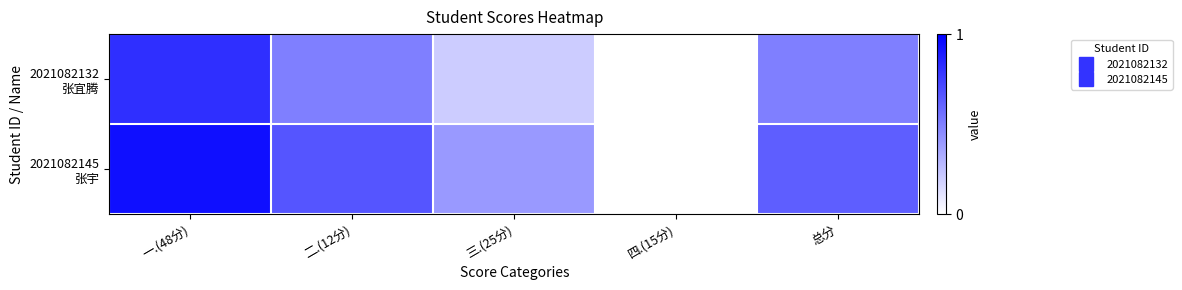

How many data points does each series have?

5